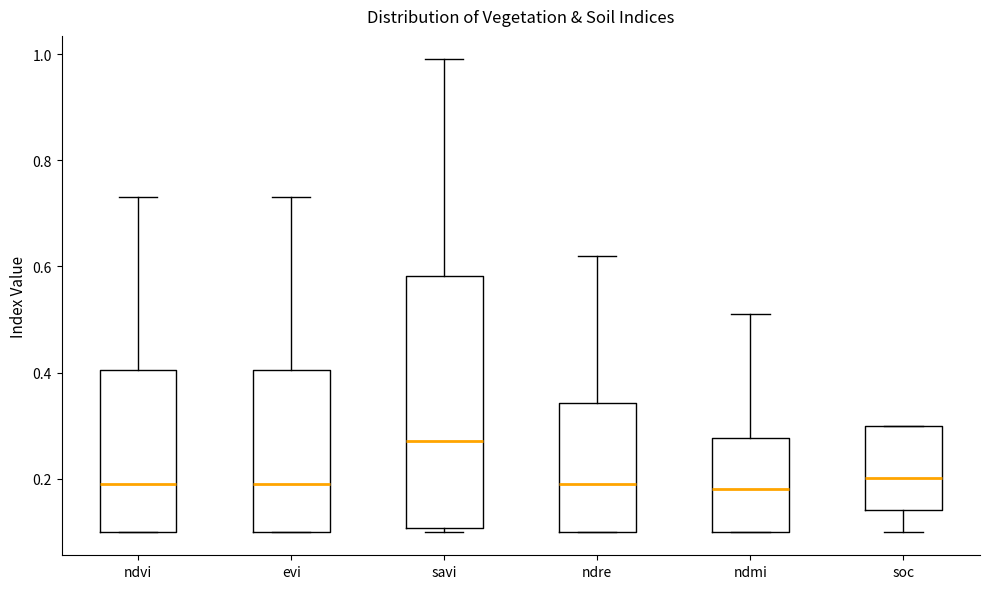

Comparing the boxes themselves (not the whiskers), which one is the tallest?

savi